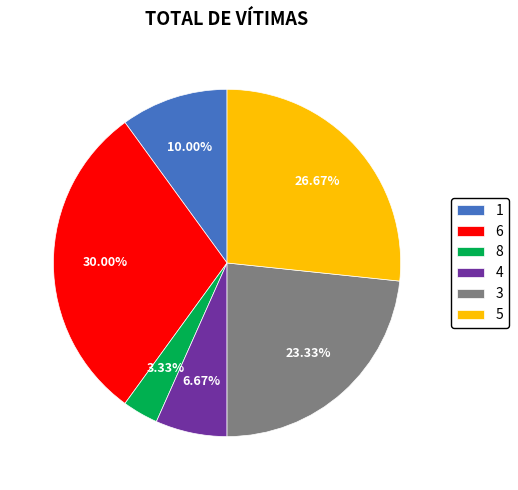

To the nearest percent, what is the combined percentage of 4 and 3?

30%